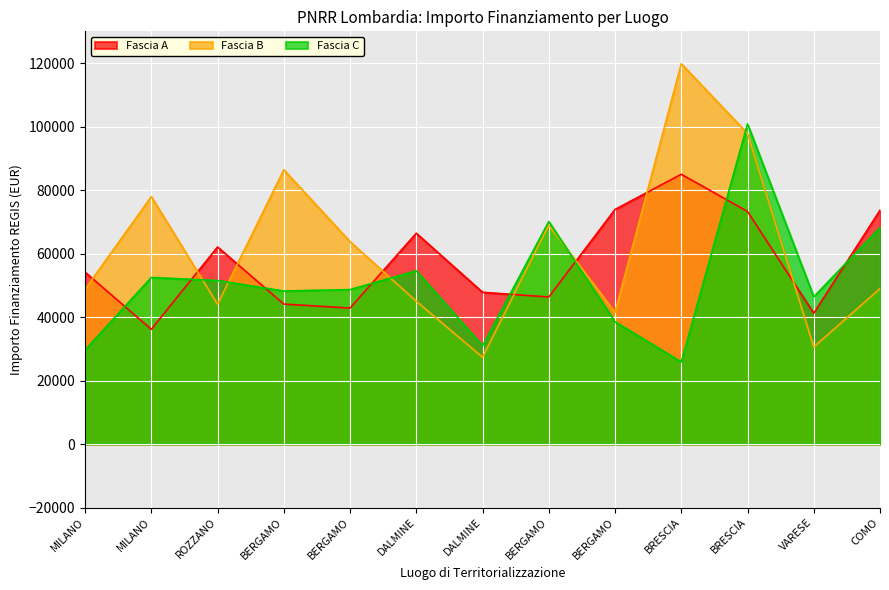

How many times do Fascia A and Fascia C cross each other?

8